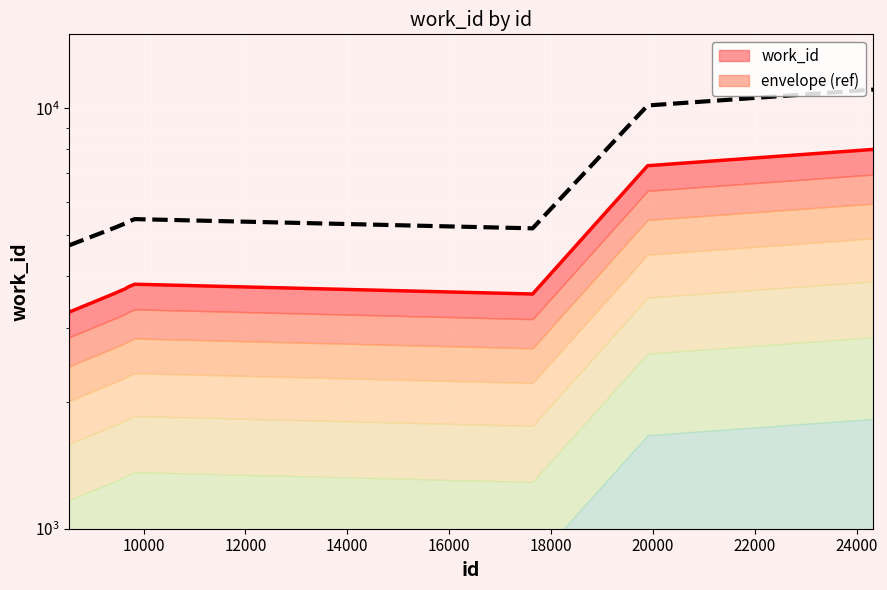

Count the number of data series in this chart.

2